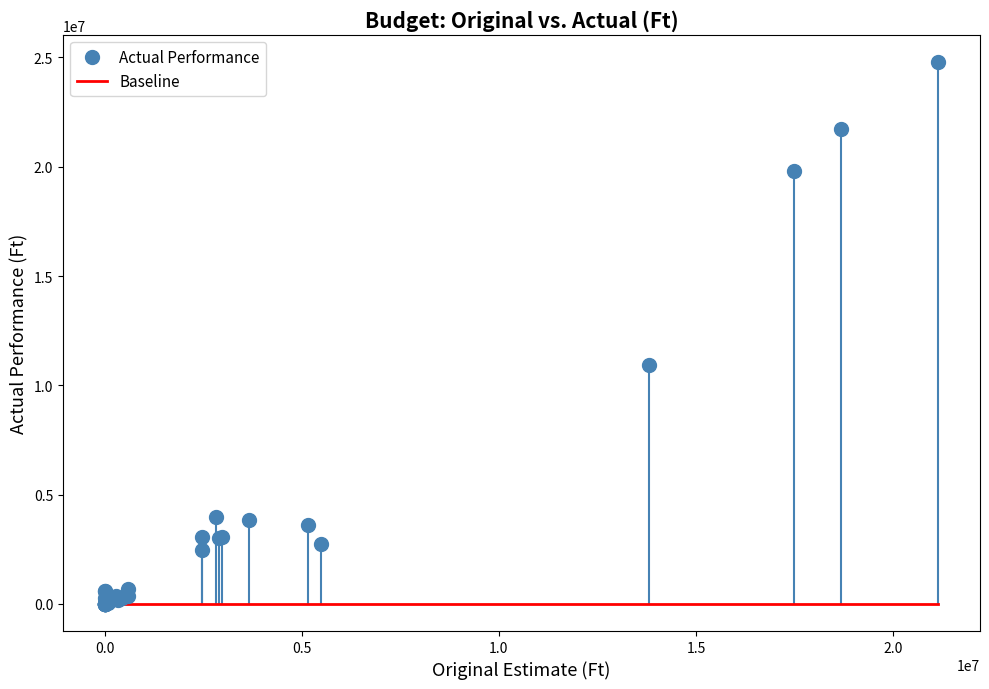

What Y value in the scatter plot is closest to 12399908?

10924295